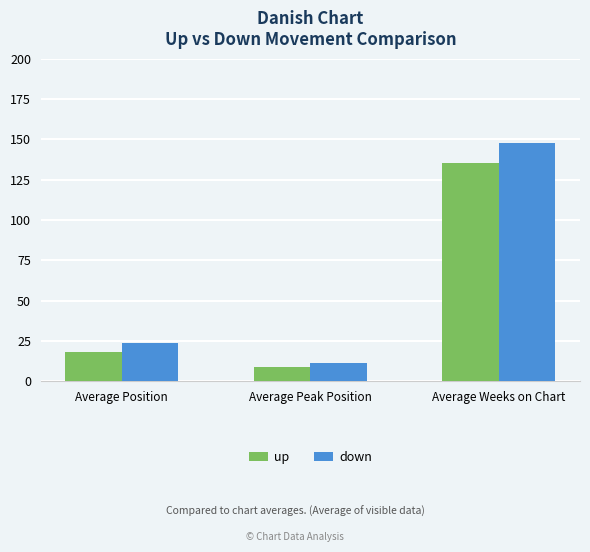

Between Average Peak Position and Average Weeks on Chart, which series saw the biggest shift?

down